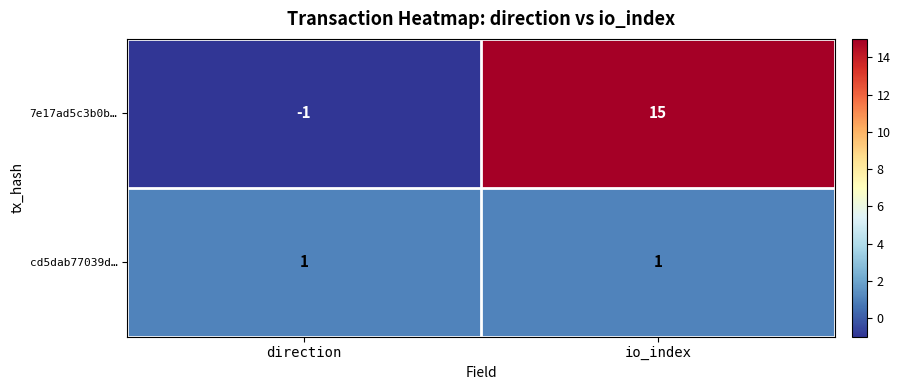

True or false: 7e17ad5c3b0b… has a value of -2 at direction.

False